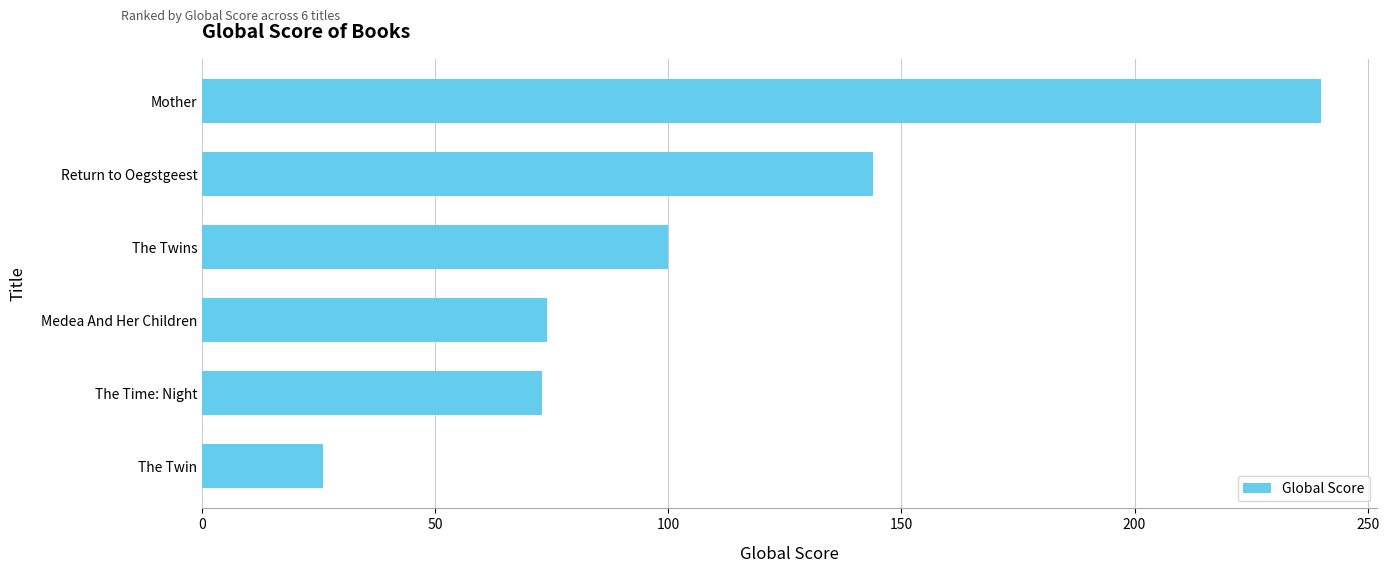

What is the change in value from Medea And Her Children to The Twins?

+26